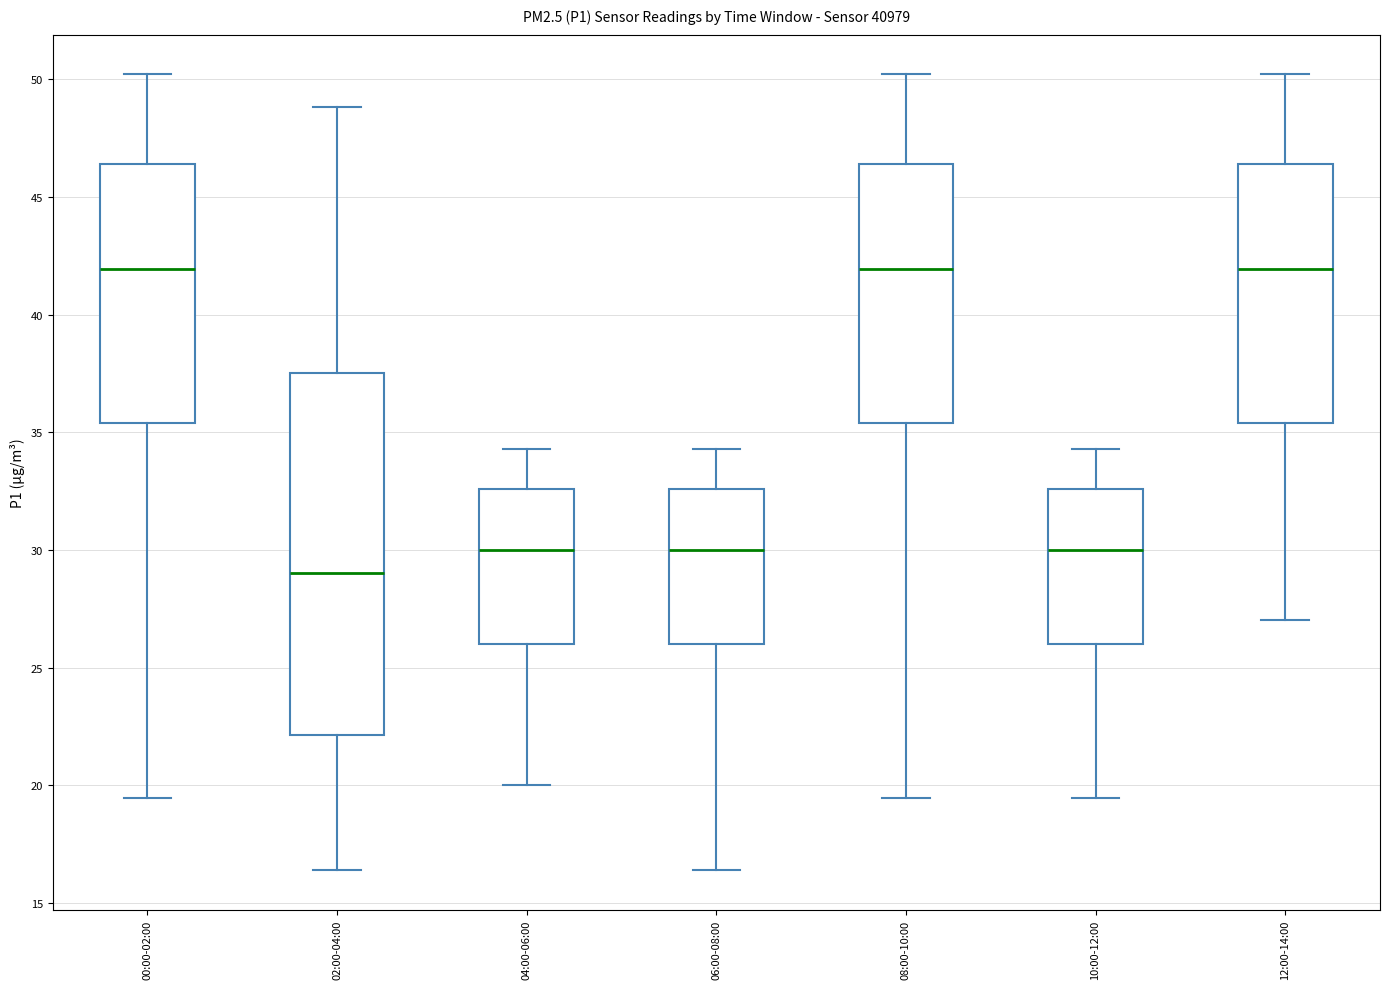

Which box is the tallest, from its lower edge to its upper edge?

02:00-04:00